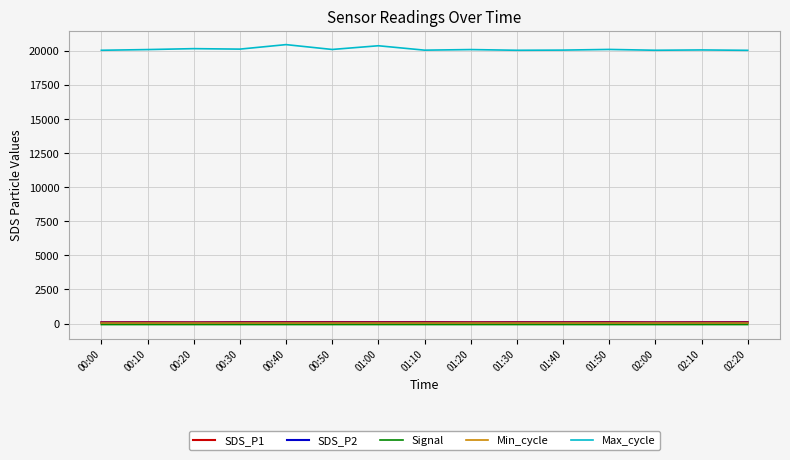

True or false: SDS_P2 and SDS_P1 intersect in this chart.

False